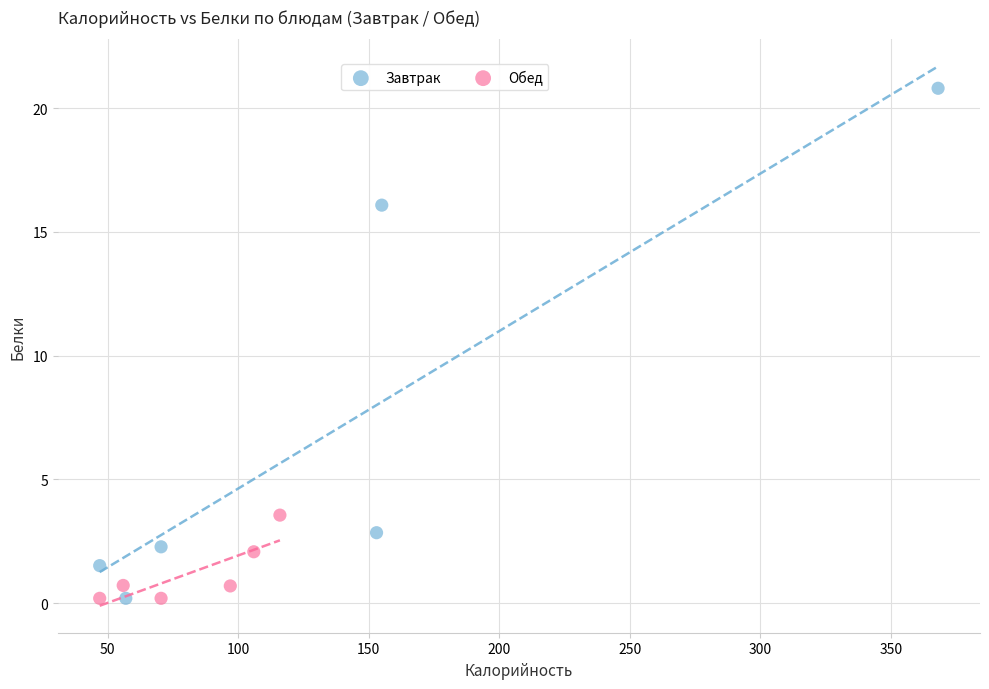

Which series contains the highest Y value?

Завтрак